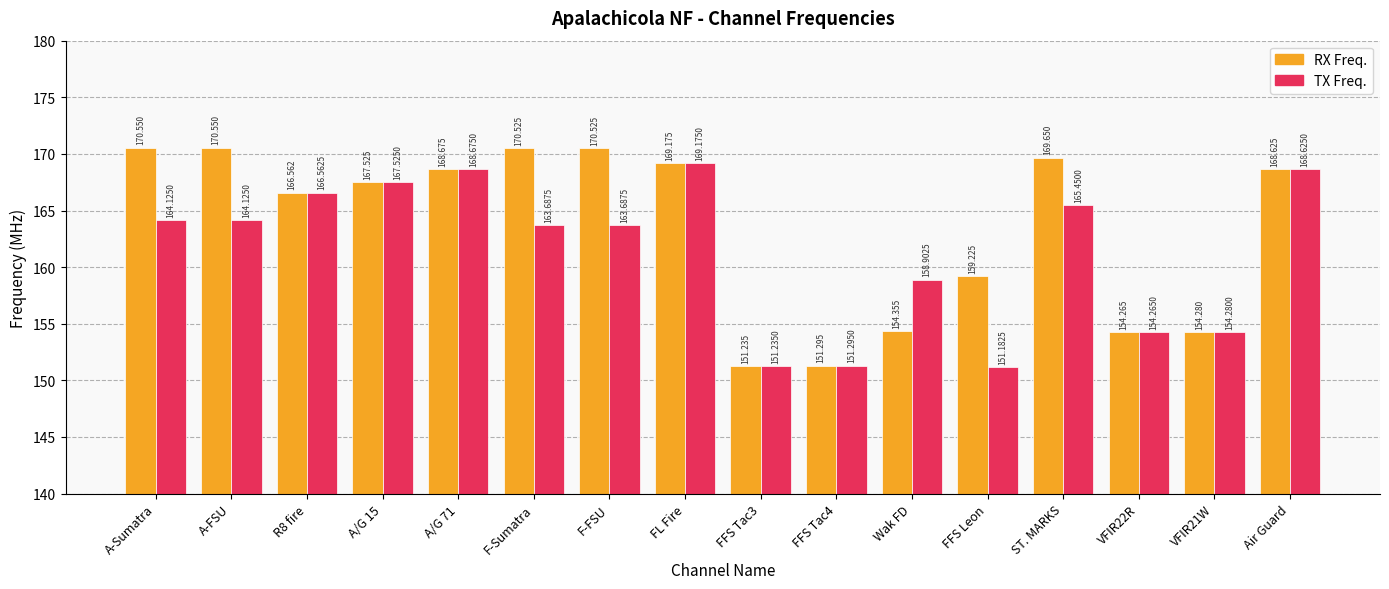

Which series has the widest spread of values?

RX Freq.